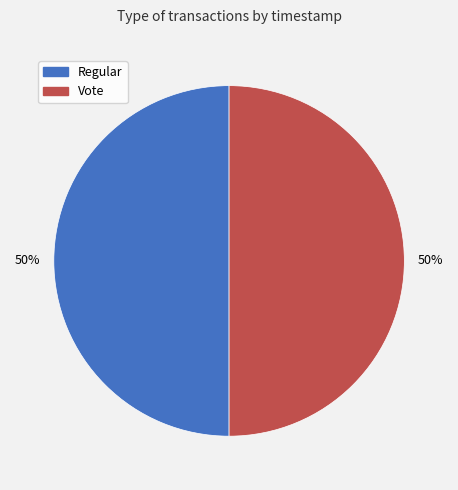

Count the number of slices in the pie.

2